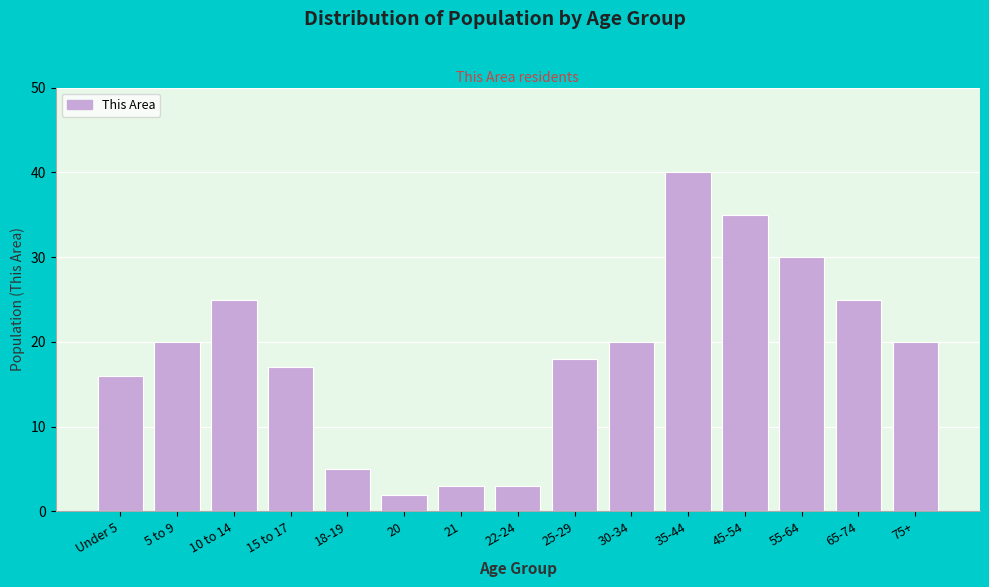

Reading left to right, extract all data points from this chart.

16	20	25	17	5	2	3	3	18	20	40	35	30	25	20